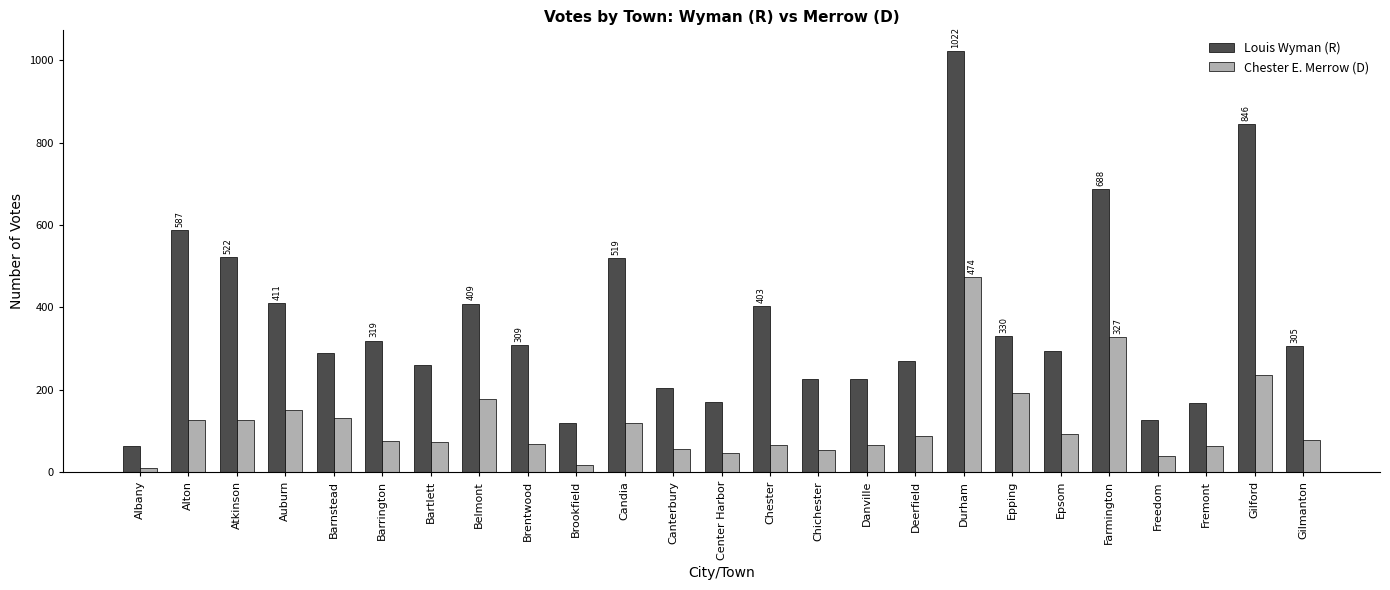

What is the label of the 19th bar from the left?

Epping